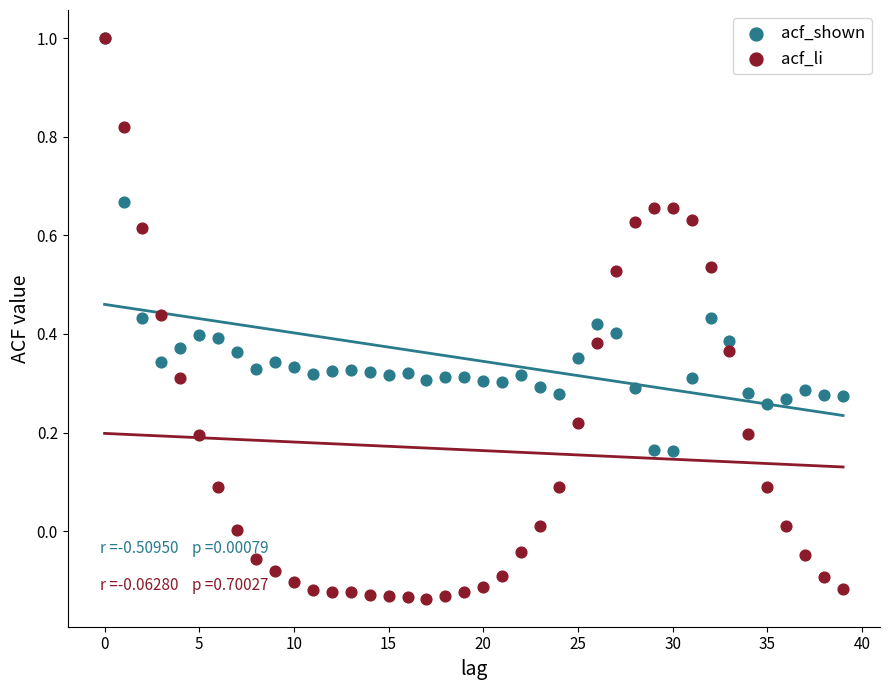

Which series has the largest Y range (max minus min)?

acf_li